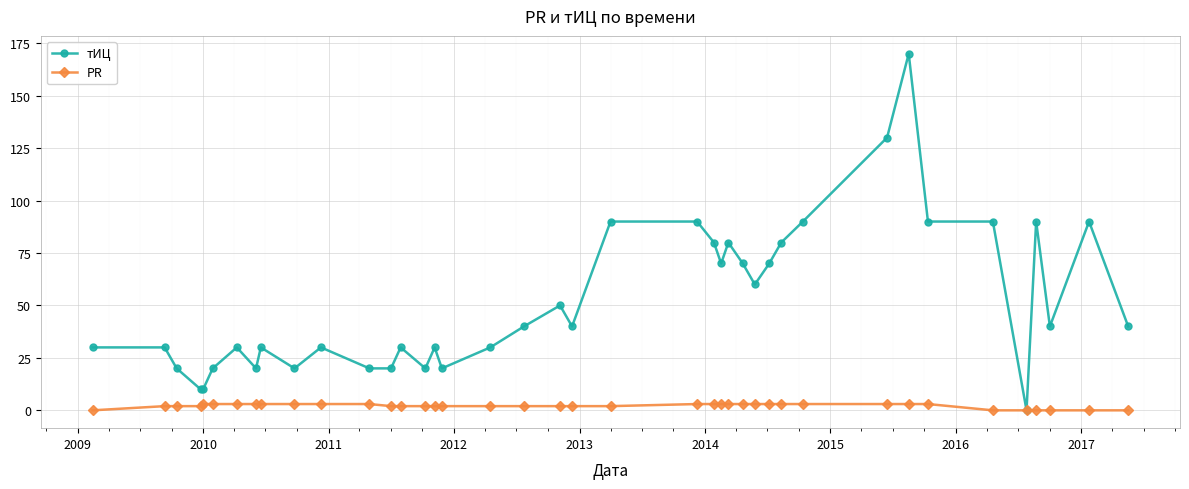

Reading left to right, list all the values displayed in this chart.

тИЦ: 30	30	20	10	10	20	30	20	30	20	30	20	20	30	20	30	20	30	40	50	40	90	90	80	70	80	70	60	70	80	90	130	170	90	90	0	90	40	90	40
PR: 0	2	2	2	3	3	3	3	3	3	3	3	2	2	2	2	2	2	2	2	2	2	3	3	3	3	3	3	3	3	3	3	3	3	0	0	0	0	0	0